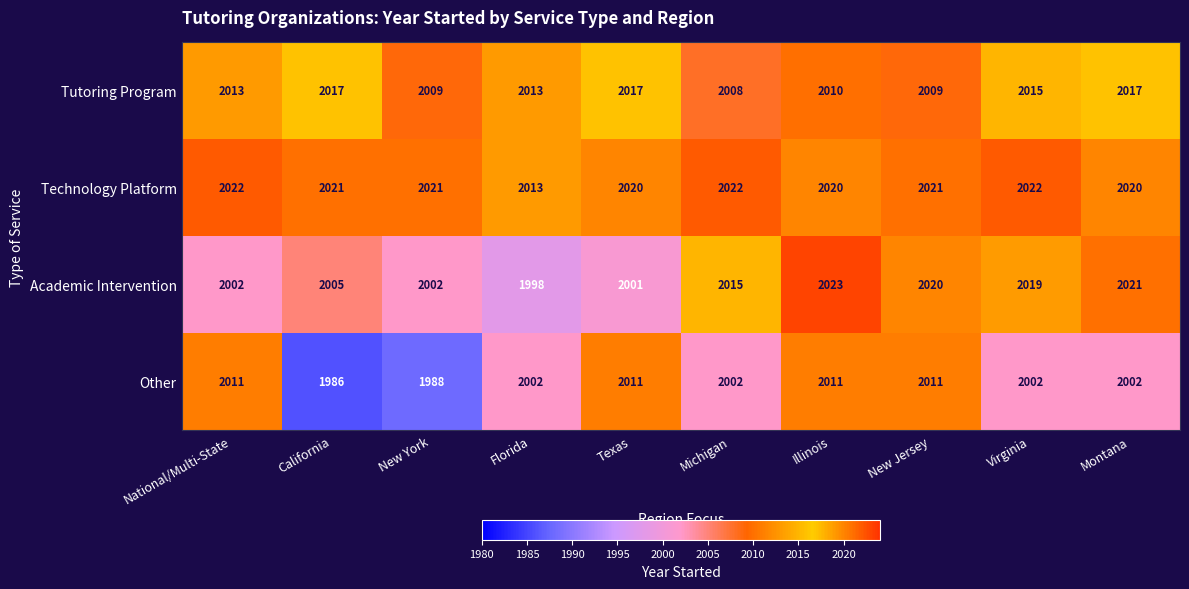

What is the sum of all Academic Intervention values?

20106